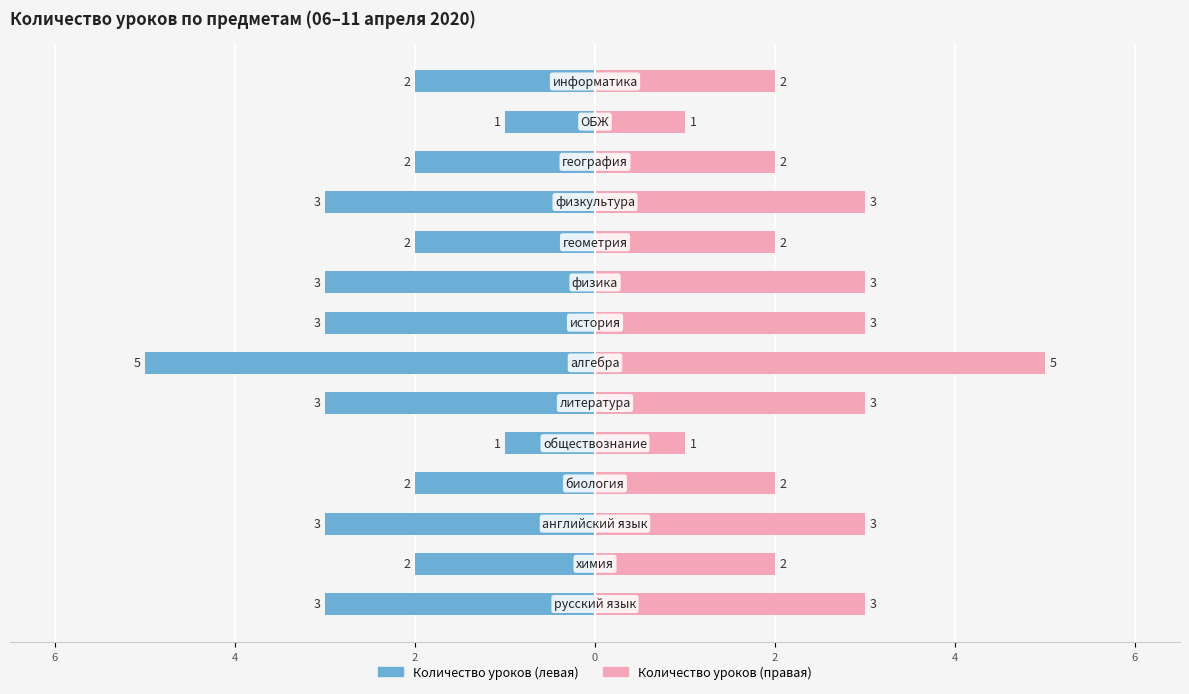

The value of Всего уроков (правая ось) at 0 is 1. True or false?

True